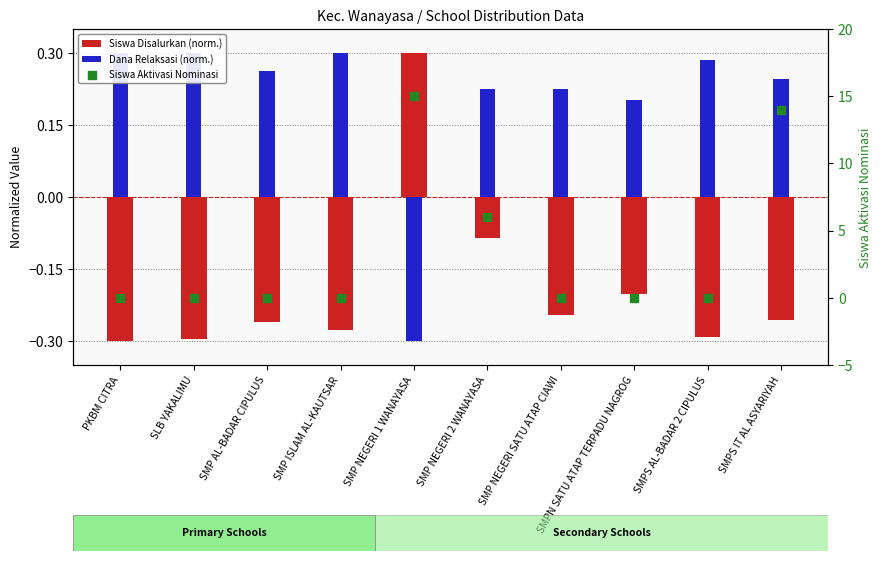

Which series contains the highest Y value?

Siswa Aktivasi Nominasi